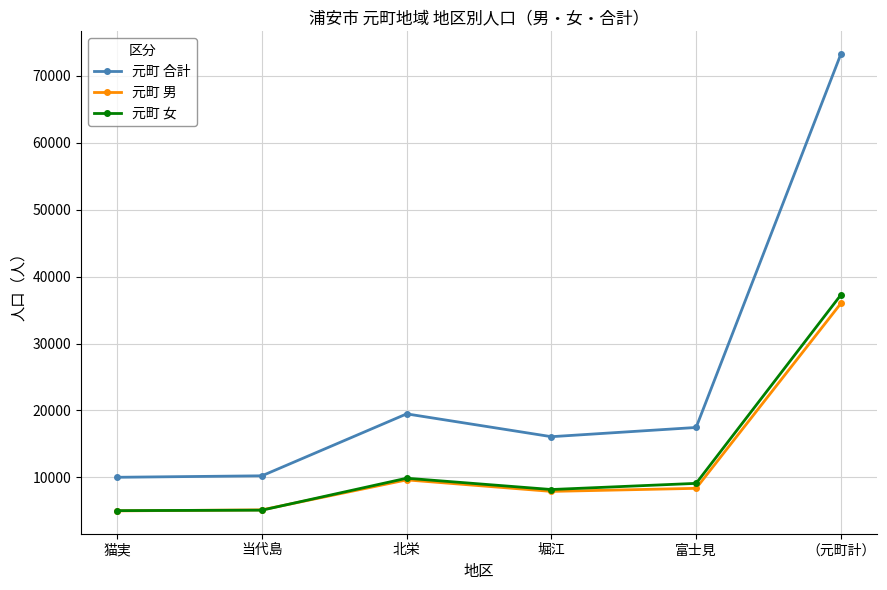

True or false: 元町 女 has more than 2 points higher than both neighbors.

False